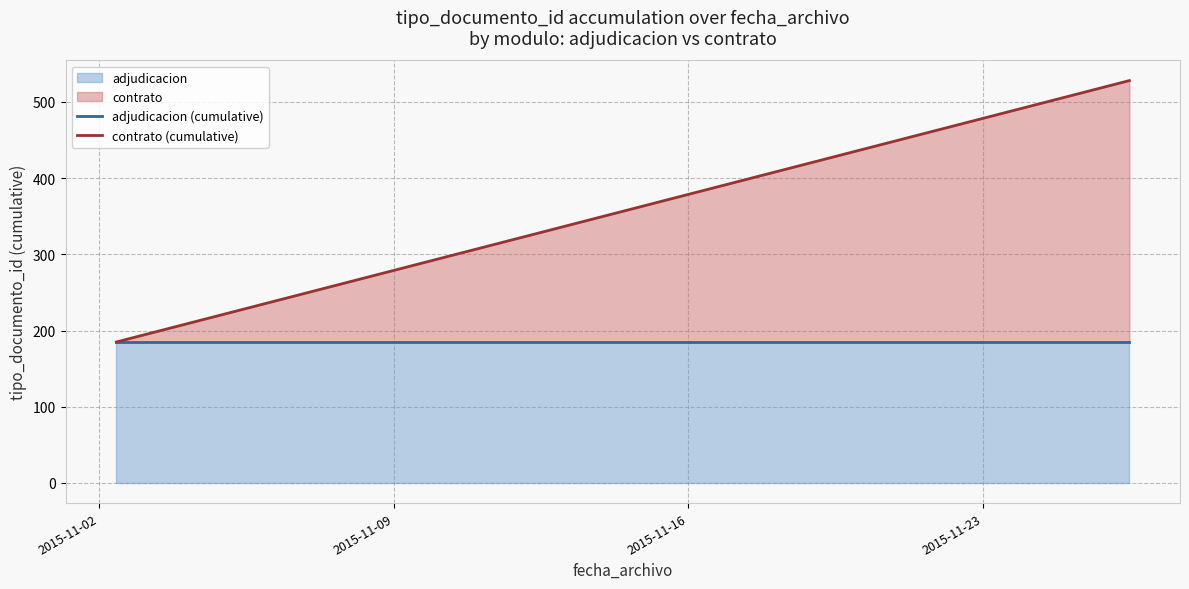

Which series has the largest range (max minus min)?

contrato (cumulative)